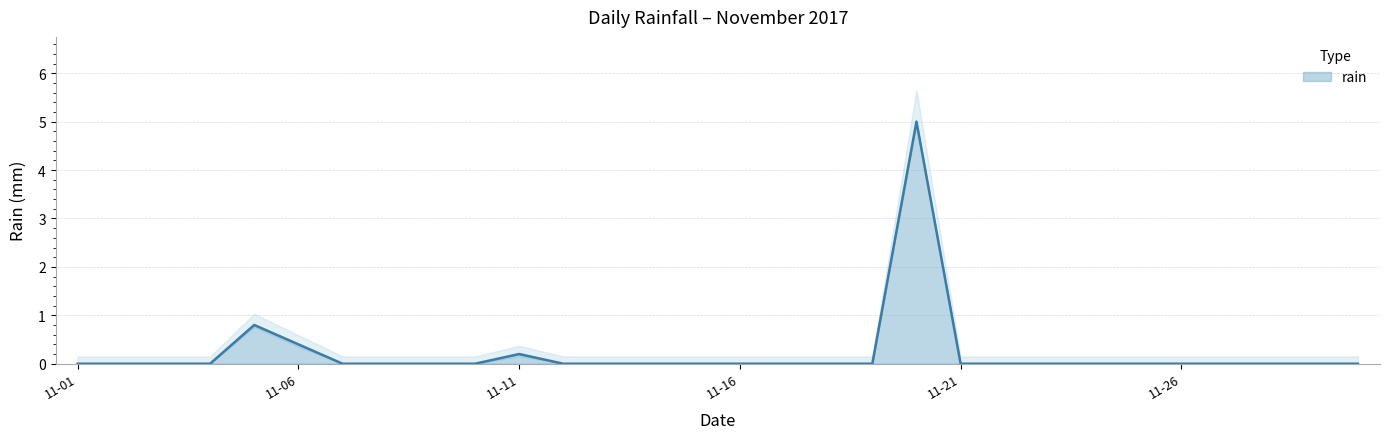

Is it true that the value at 2017-11-07 is -3.5?

False